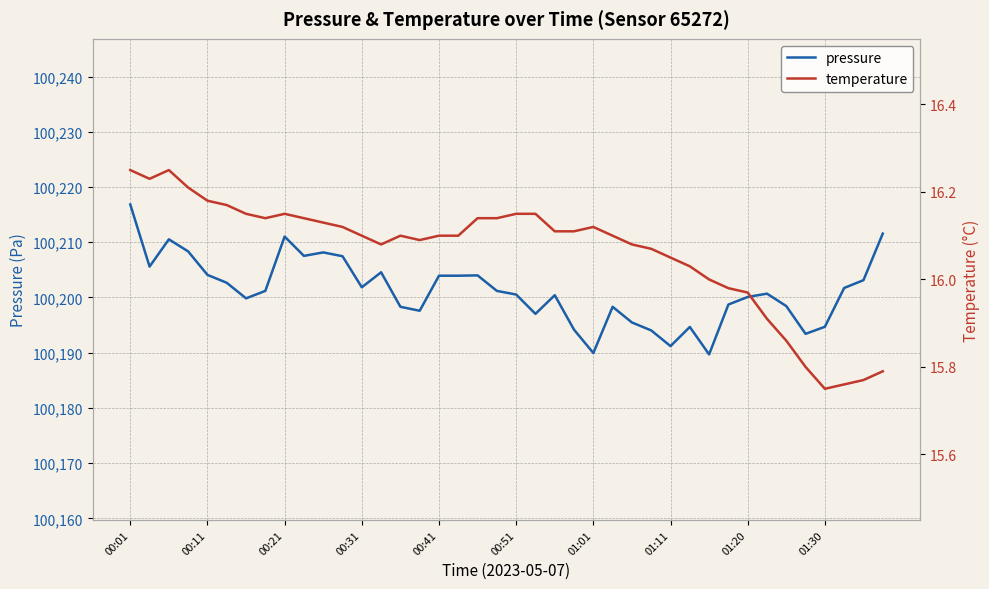

What is the difference between the maximum and second lowest values in the pressure series?

26.9